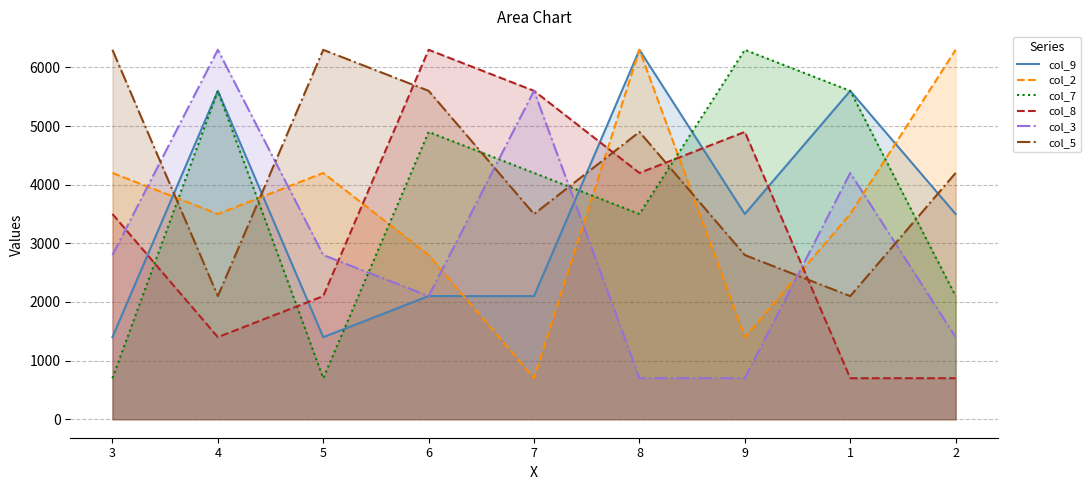

True or false: col_7 and col_2 cross at least once.

True